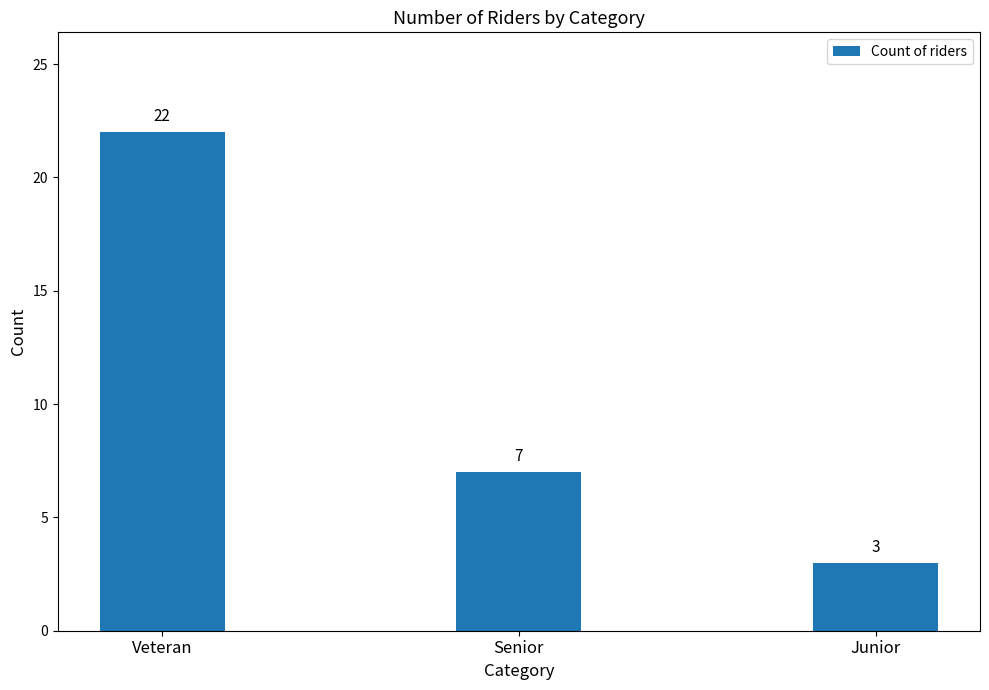

Is it true that the value at Junior is 1?

False